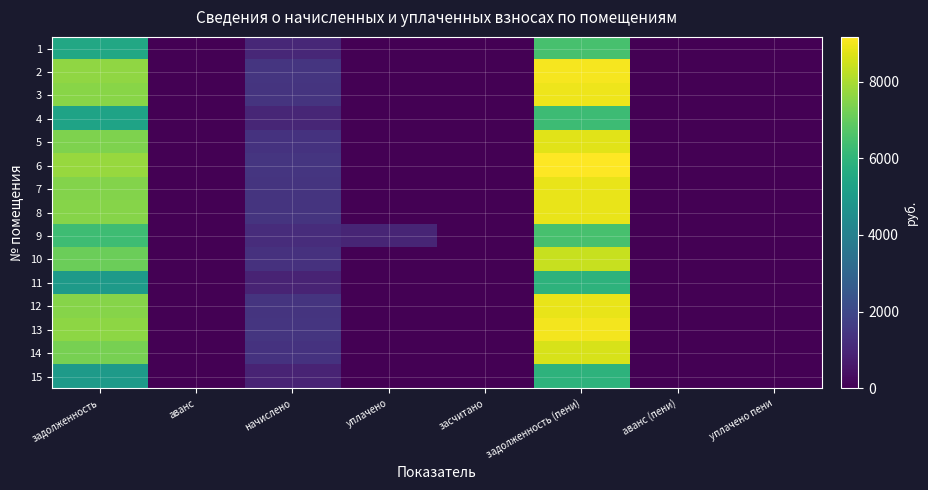

What is the maximum value shown in the chart?

9166.3